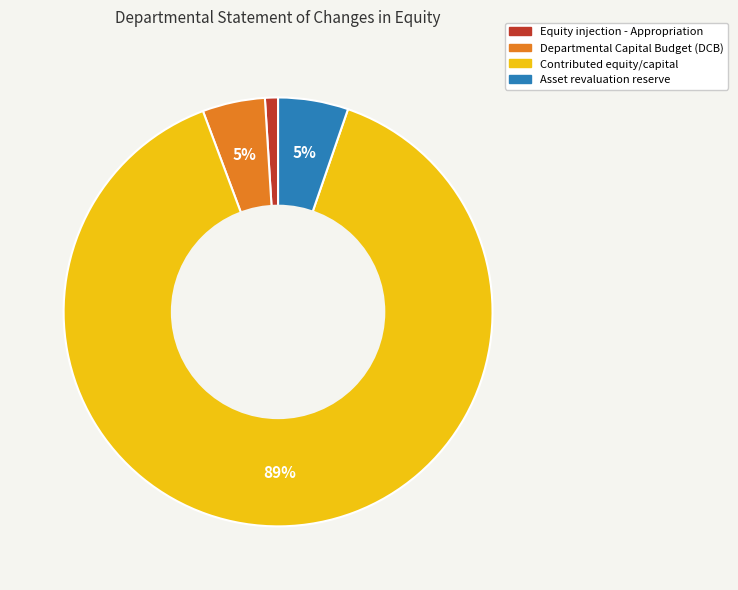

Combined, do Contributed equity/capital and Departmental Capital Budget (DCB) account for over 50%?

Yes